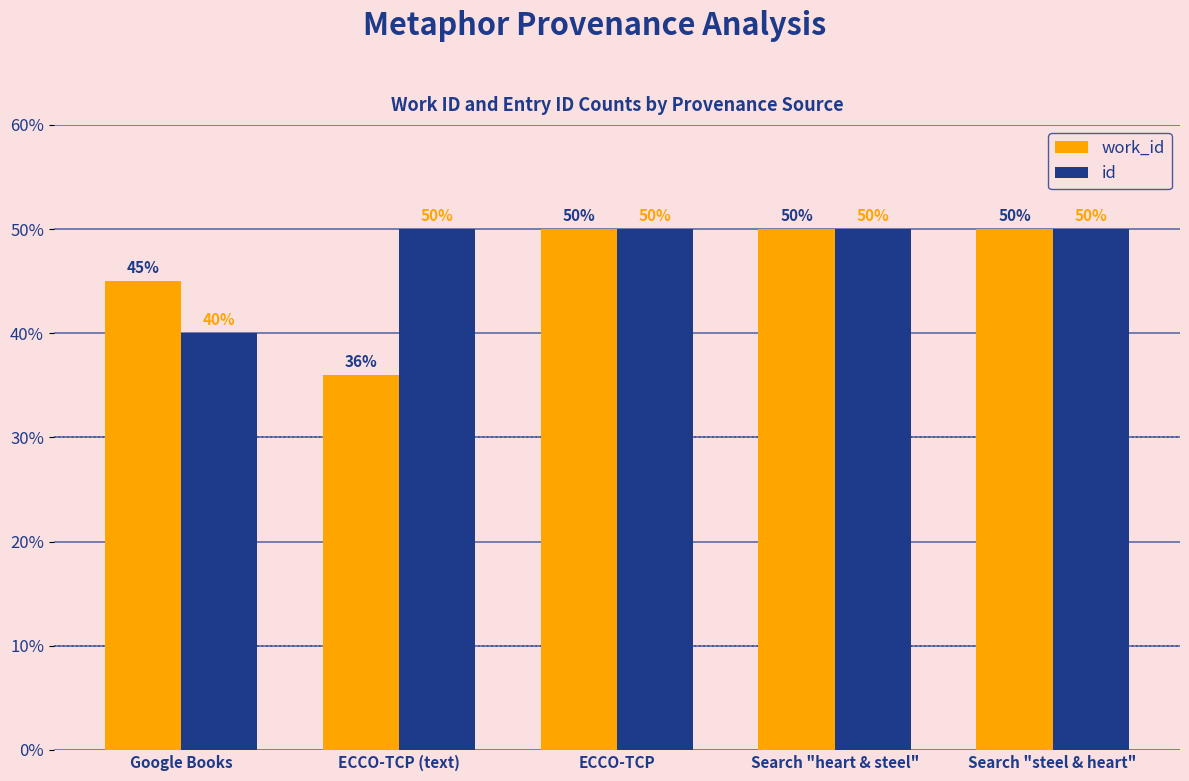

Are the bars grouped side by side (vs. stacked)?

Yes